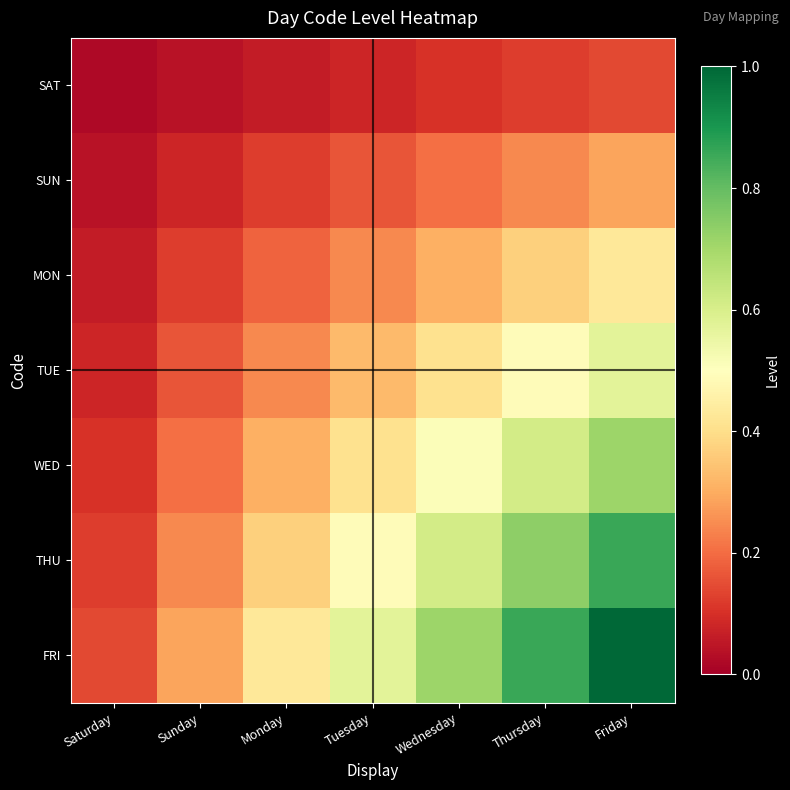

Reading left to right, transcribe all the data shown in this chart.

SAT: Saturday=0.0	Sunday=0.0	Monday=0.1	Tuesday=0.1	Wednesday=0.1	Thursday=0.1	Friday=0.1
SUN: Saturday=0.0	Sunday=0.1	Monday=0.1	Tuesday=0.2	Wednesday=0.2	Thursday=0.2	Friday=0.3
MON: Saturday=0.1	Sunday=0.1	Monday=0.2	Tuesday=0.2	Wednesday=0.3	Thursday=0.4	Friday=0.4
TUE: Saturday=0.1	Sunday=0.2	Monday=0.2	Tuesday=0.3	Wednesday=0.4	Thursday=0.5	Friday=0.6
WED: Saturday=0.1	Sunday=0.2	Monday=0.3	Tuesday=0.4	Wednesday=0.5	Thursday=0.6	Friday=0.7
THU: Saturday=0.1	Sunday=0.2	Monday=0.4	Tuesday=0.5	Wednesday=0.6	Thursday=0.7	Friday=0.9
FRI: Saturday=0.1	Sunday=0.3	Monday=0.4	Tuesday=0.6	Wednesday=0.7	Thursday=0.9	Friday=1.0